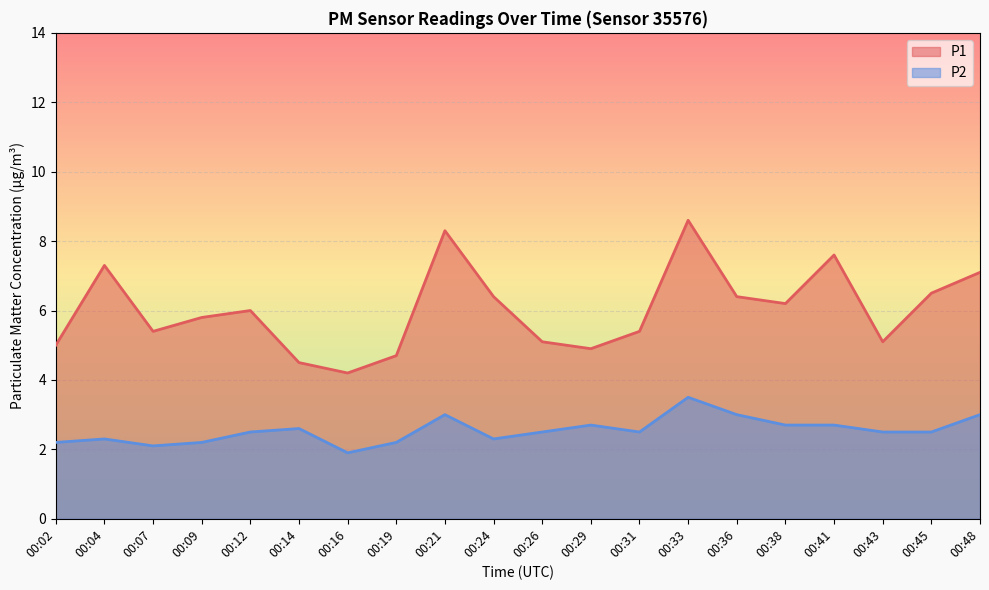

True or false: P2 and P1 intersect in this chart.

False